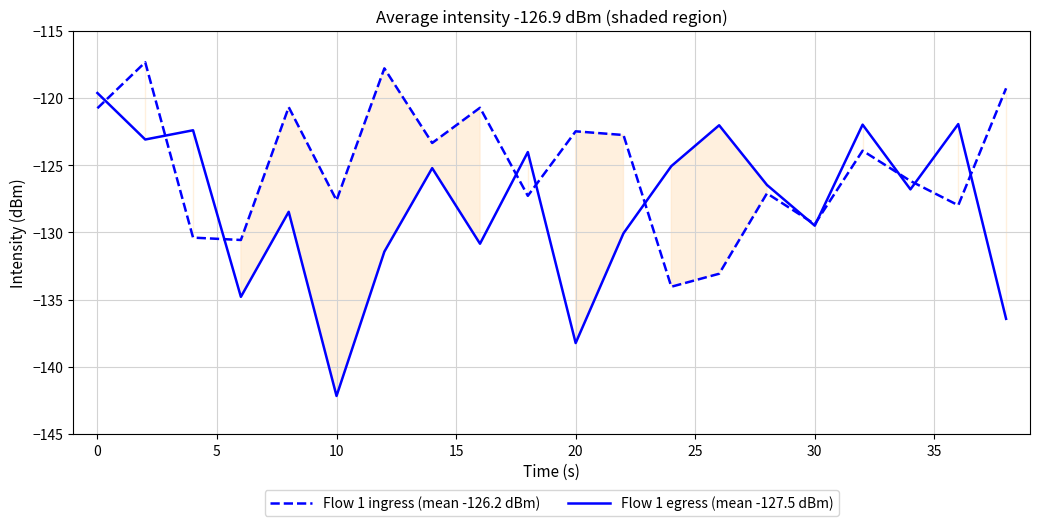

Which series has the widest spread of values?

Flow 1 egress (mean -127.5 dBm)